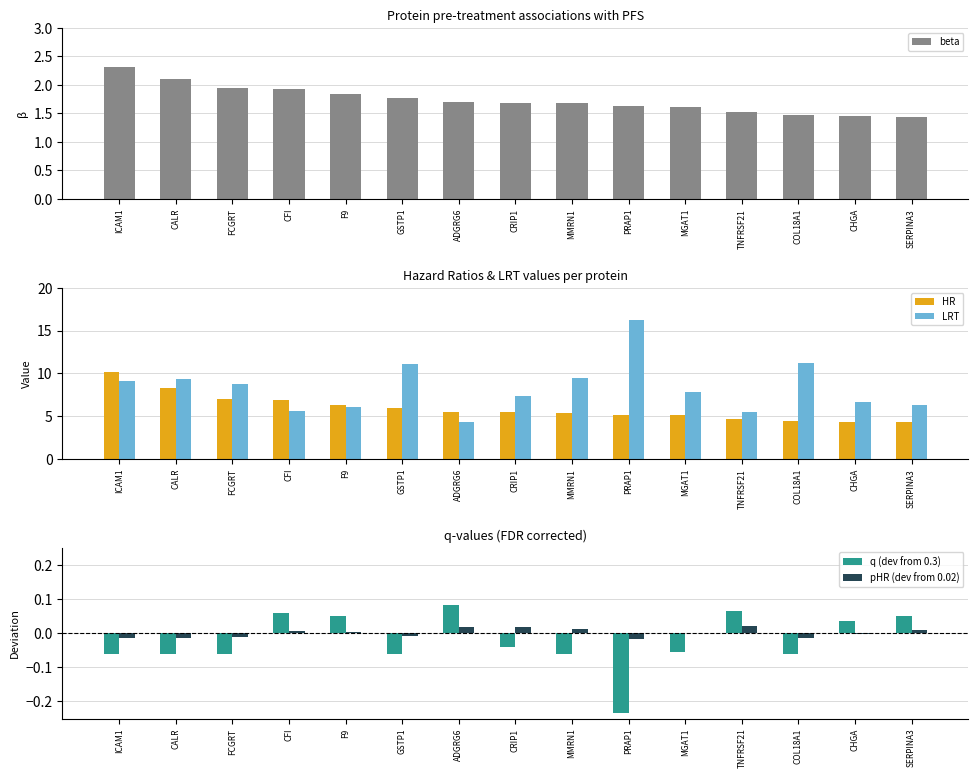

At which label is HR closest to 7?

FCGRT